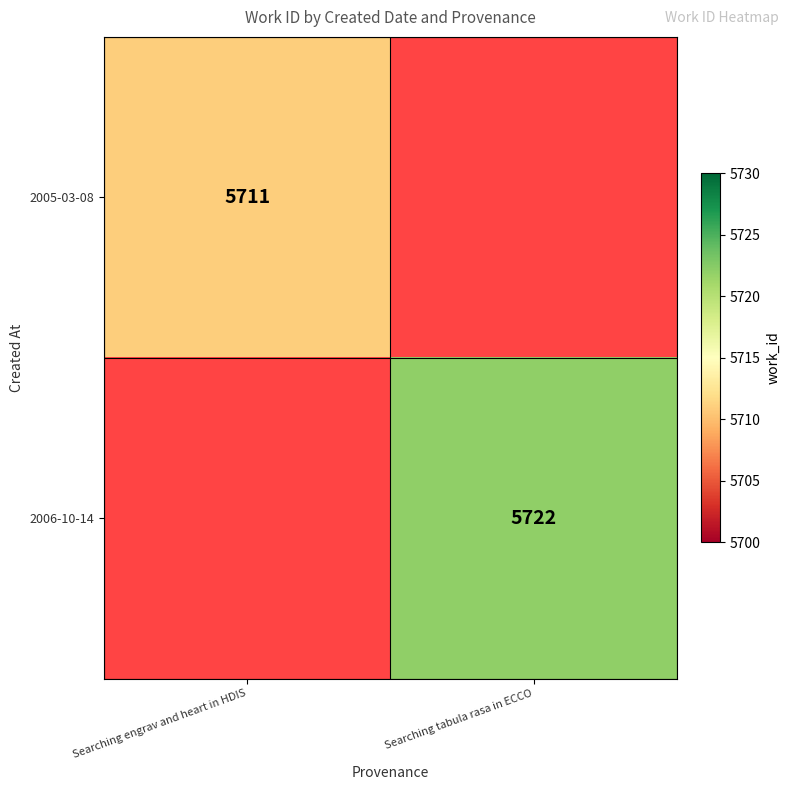

Is the value of 2005-03-08 at Searching engrav and heart in HDIS greater than the value of 2006-10-14 at Searching tabula rasa in ECCO?

No